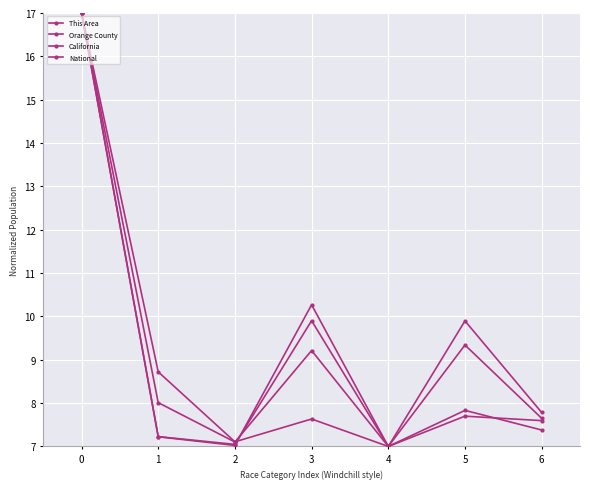

Where do California and This Area first cross each other?

2 and 3